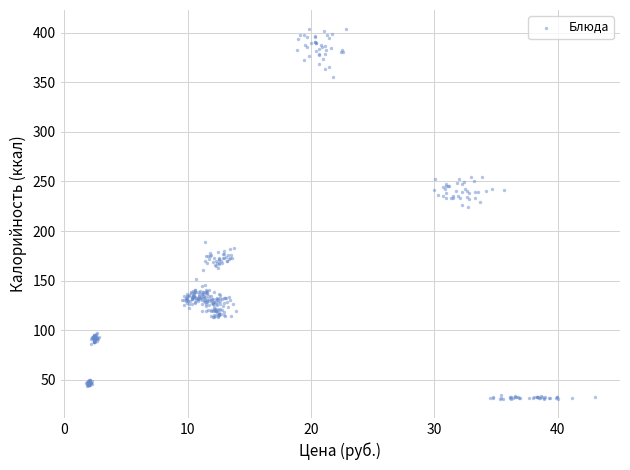

What is the range of Y values (max minus min)?

373.7